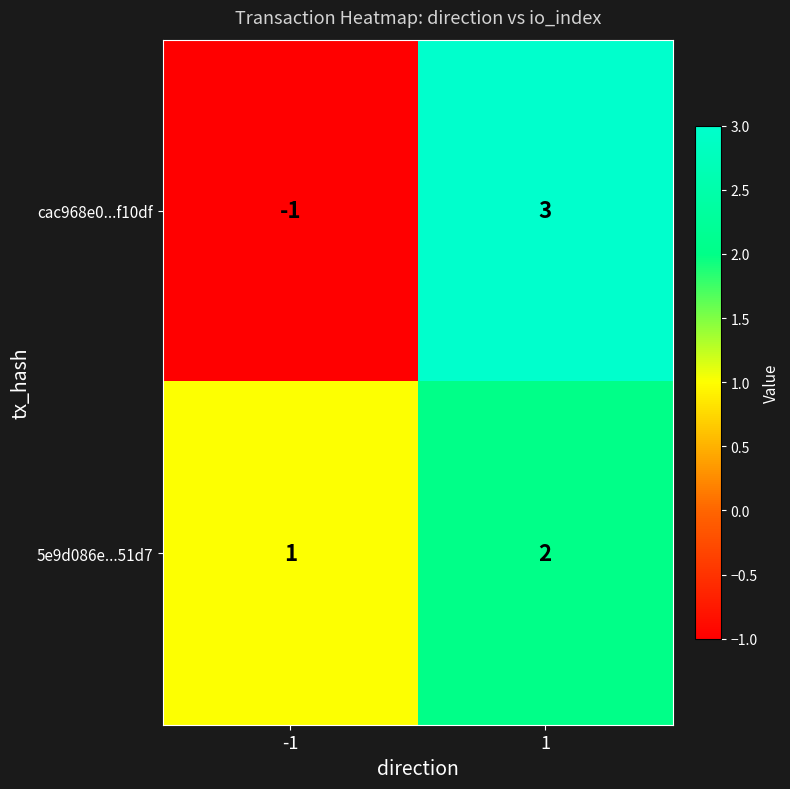

What is the highest value of the cac968e0...f10df series?

3